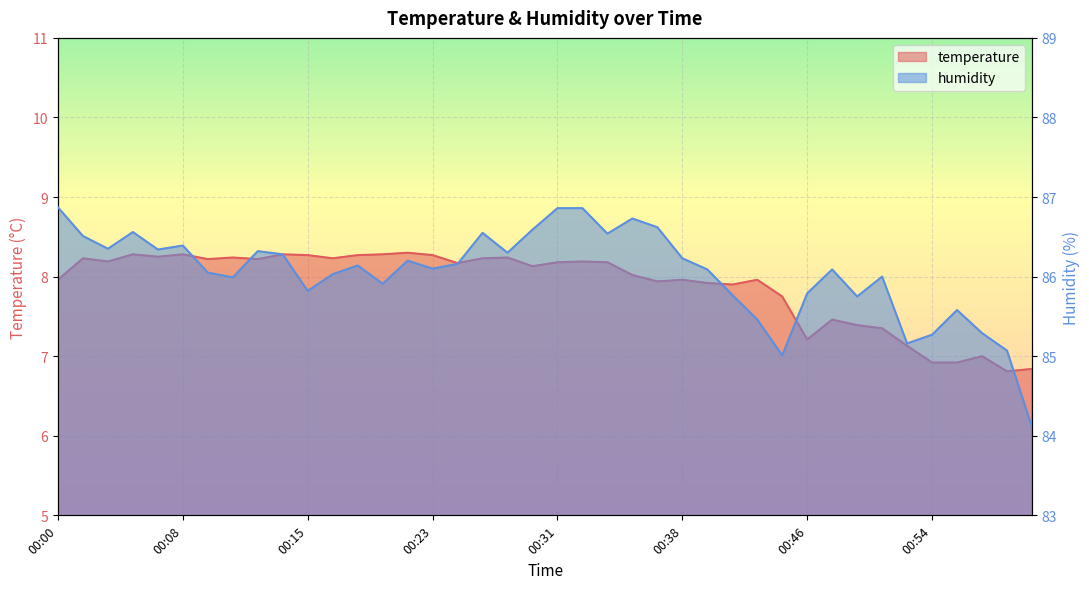

At which category does humidity reach its first local valley?

00:03